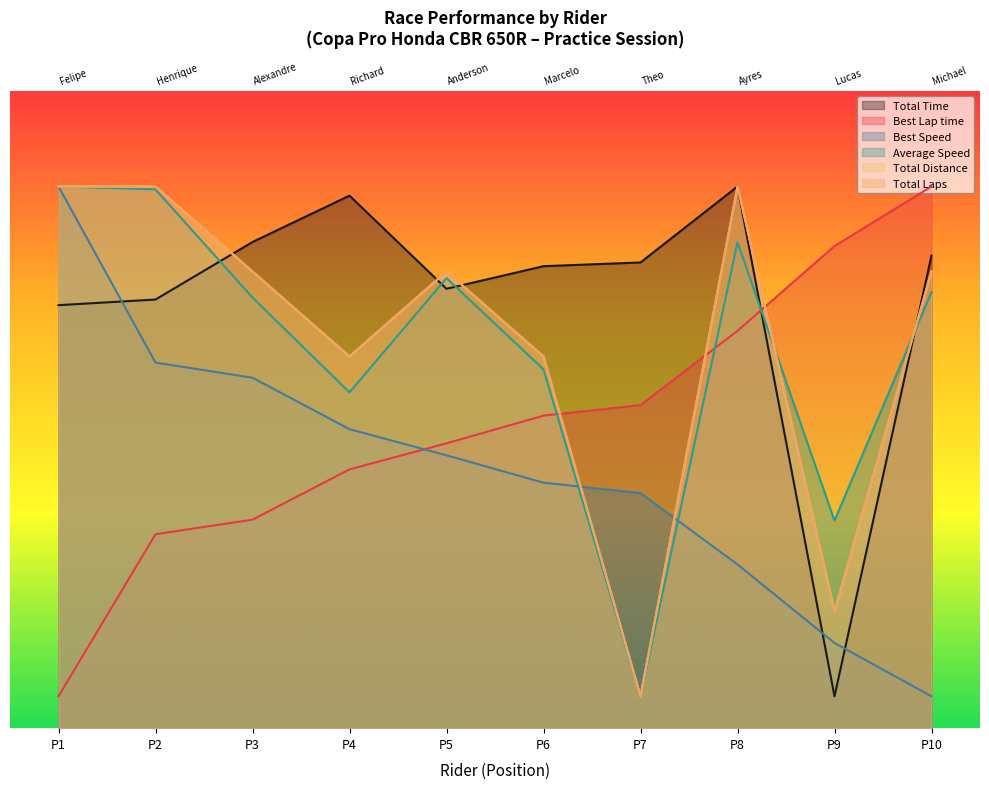

Between P8 and P5, which is larger?

P8